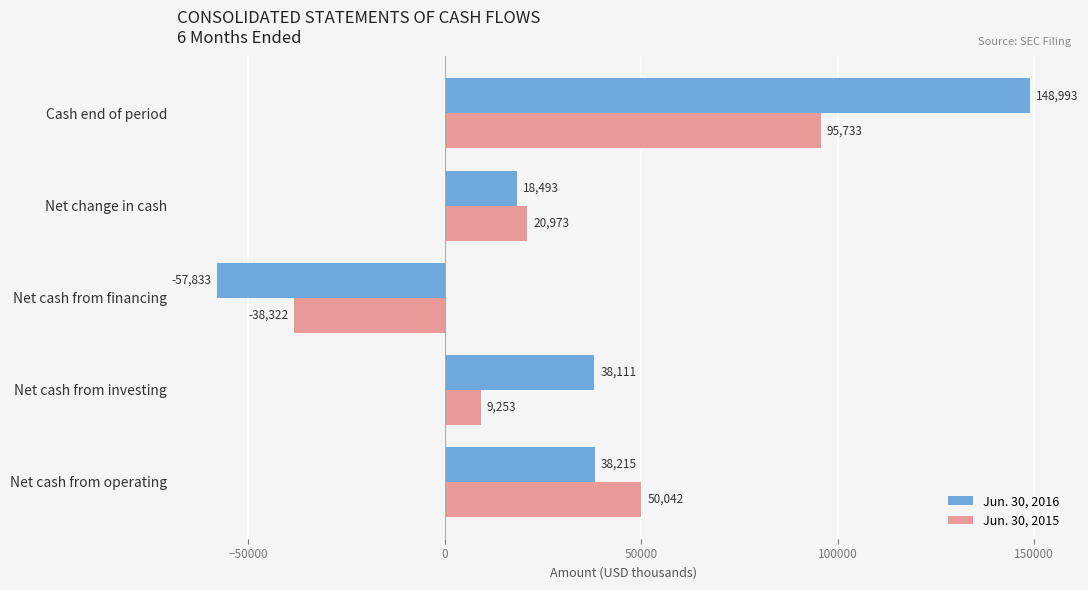

What is the average value of the Jun. 30, 2016 series?

37196